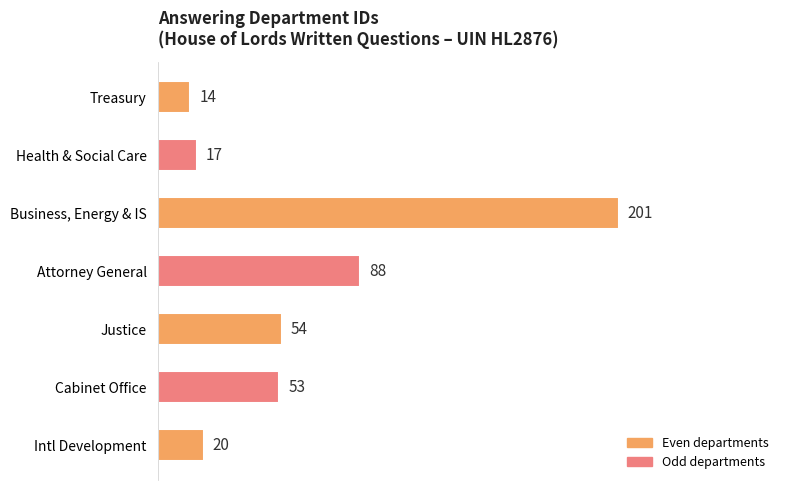

What is the difference between the maximum and minimum values?

187